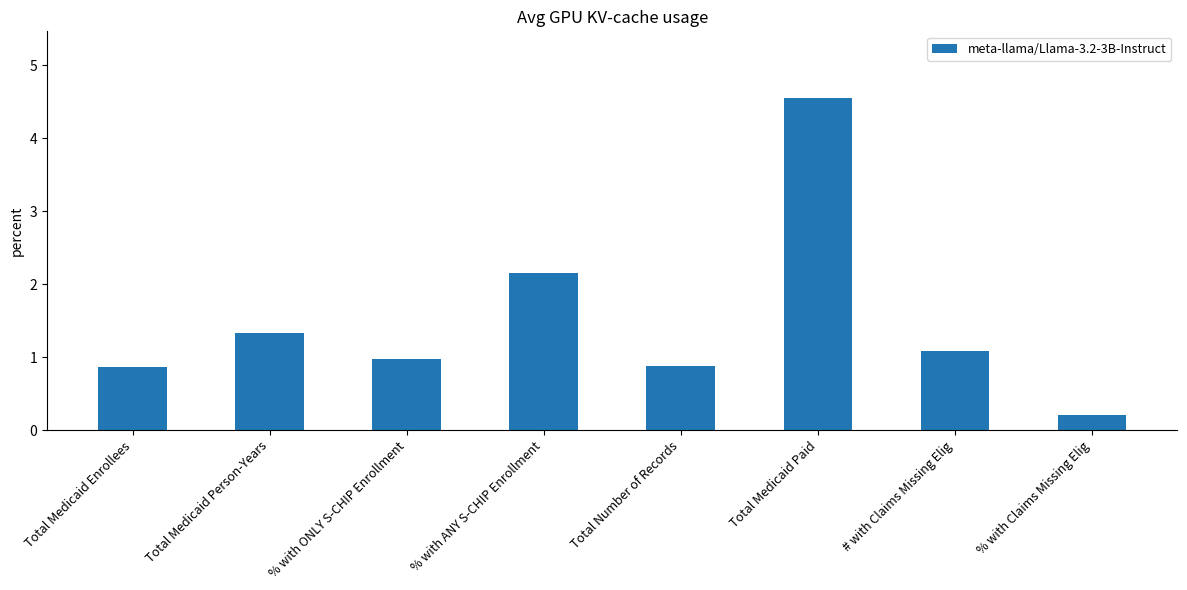

Approximately how many times larger is the value at % with ANY S-CHIP Enrollment compared to # with Claims Missing Elig?

2.0